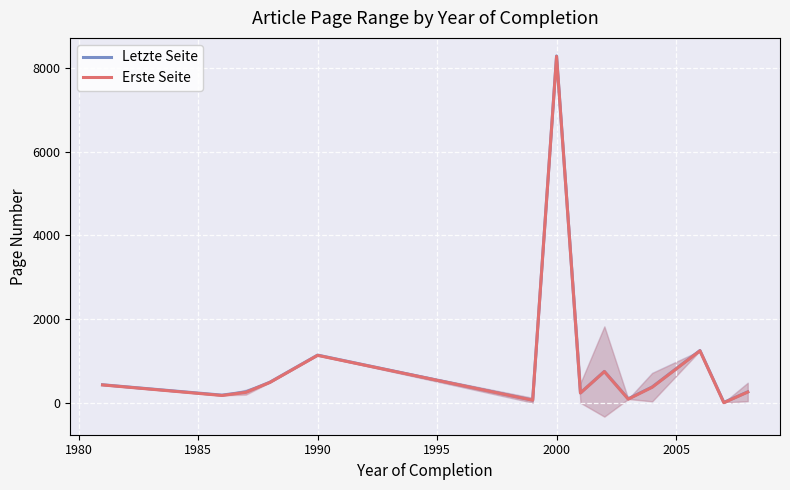

True or false: Letzte Seite has more than 0 points higher than both neighbors.

True